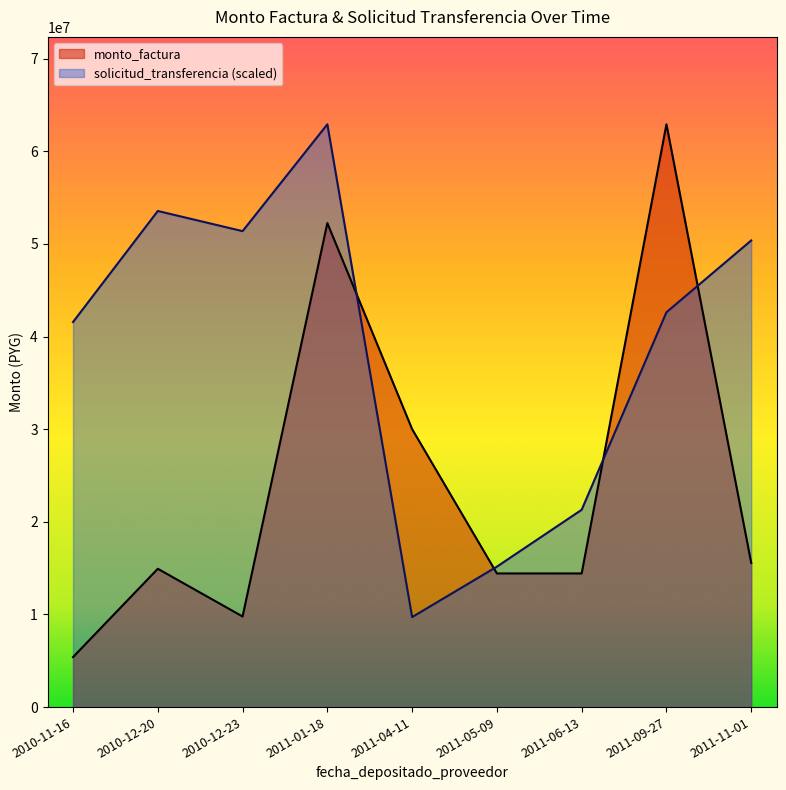

Read the monto_factura value at 2011-05-09, to the nearest 50.

14427700